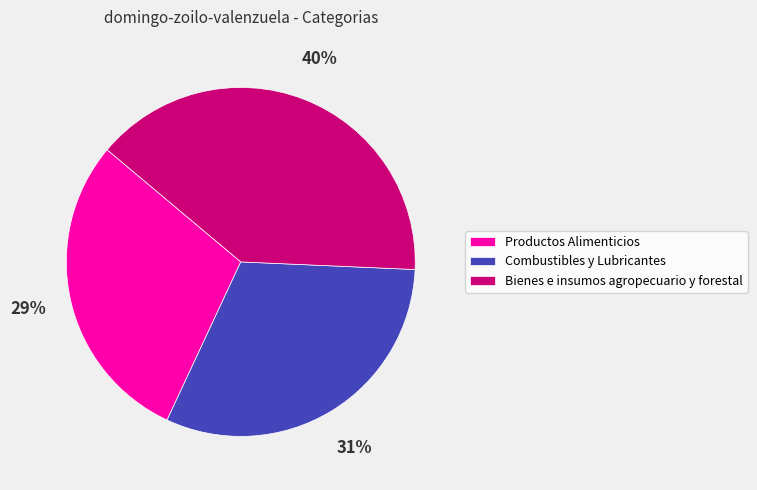

Which has a higher value, Bienes e insumos agropecuario y forestal or Combustibles y Lubricantes?

Bienes e insumos agropecuario y forestal